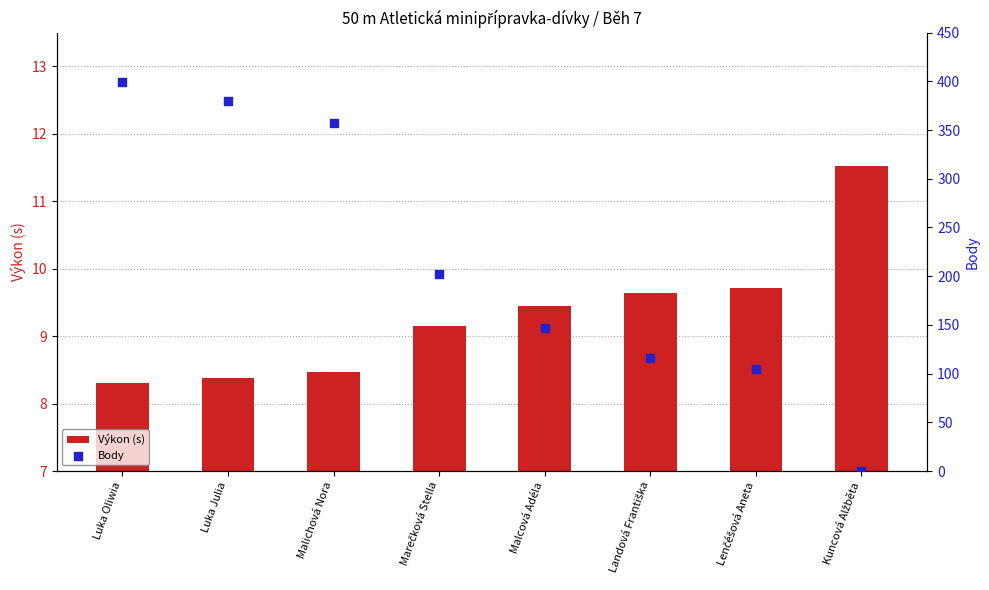

Which series contains the lowest Y value?

Body